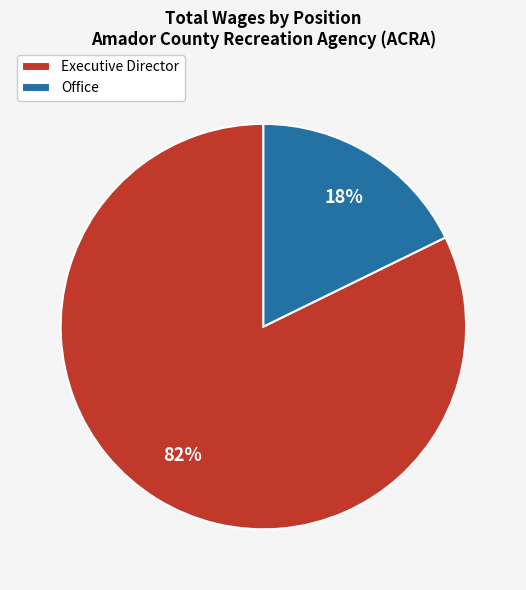

Which slice is the smallest?

Office